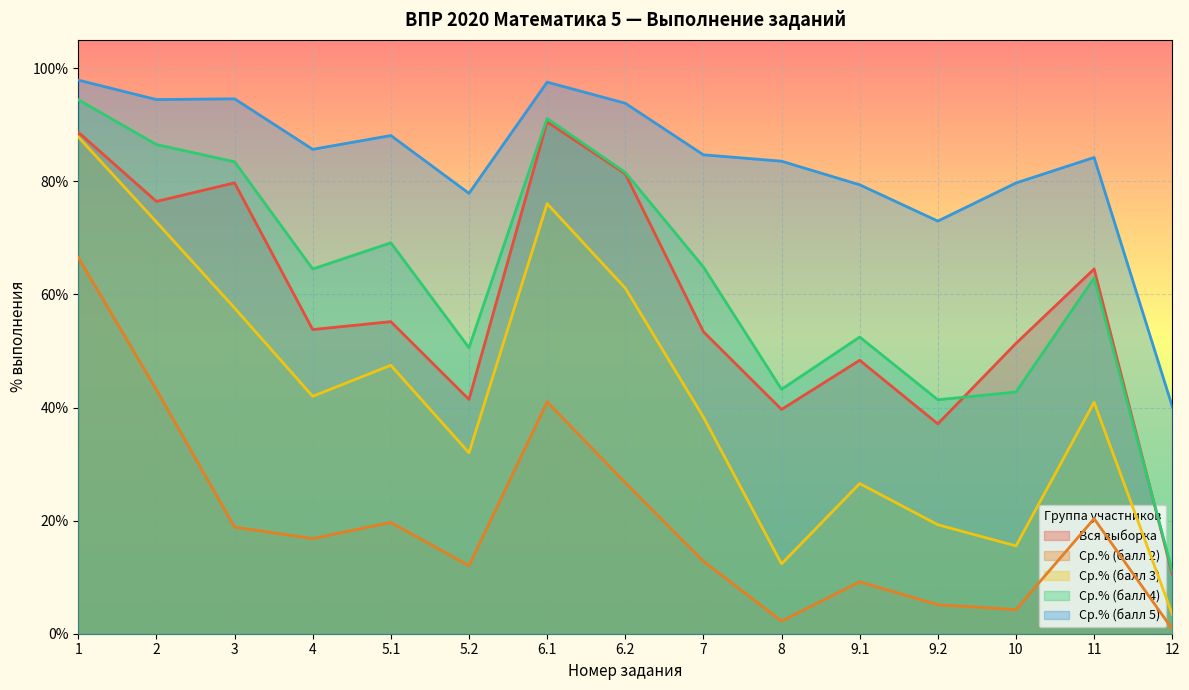

What is the spread (max minus min) of values at 11?

63.9